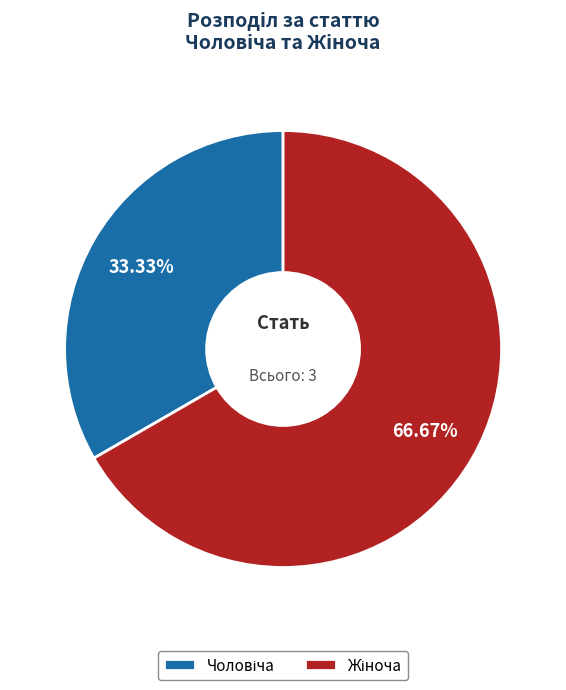

Does any single category account for the majority?

Yes